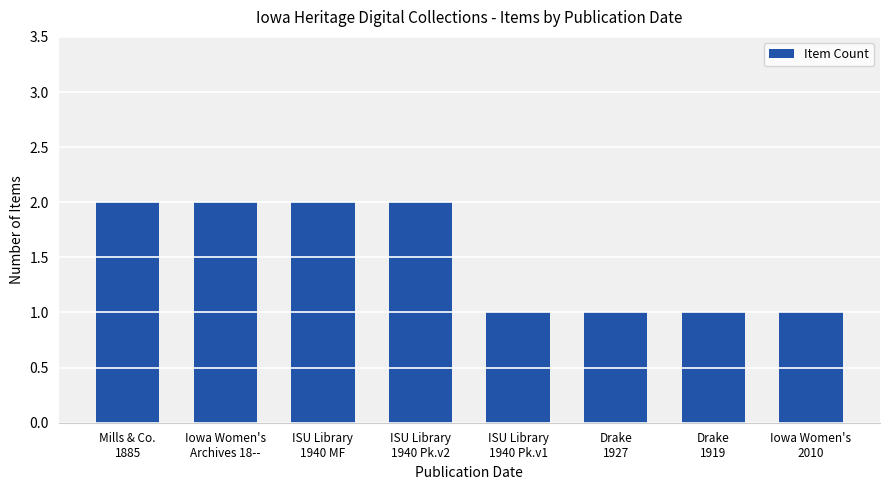

The chart shows a value of 1 at ISU Library
1940 MF. True or false?

False